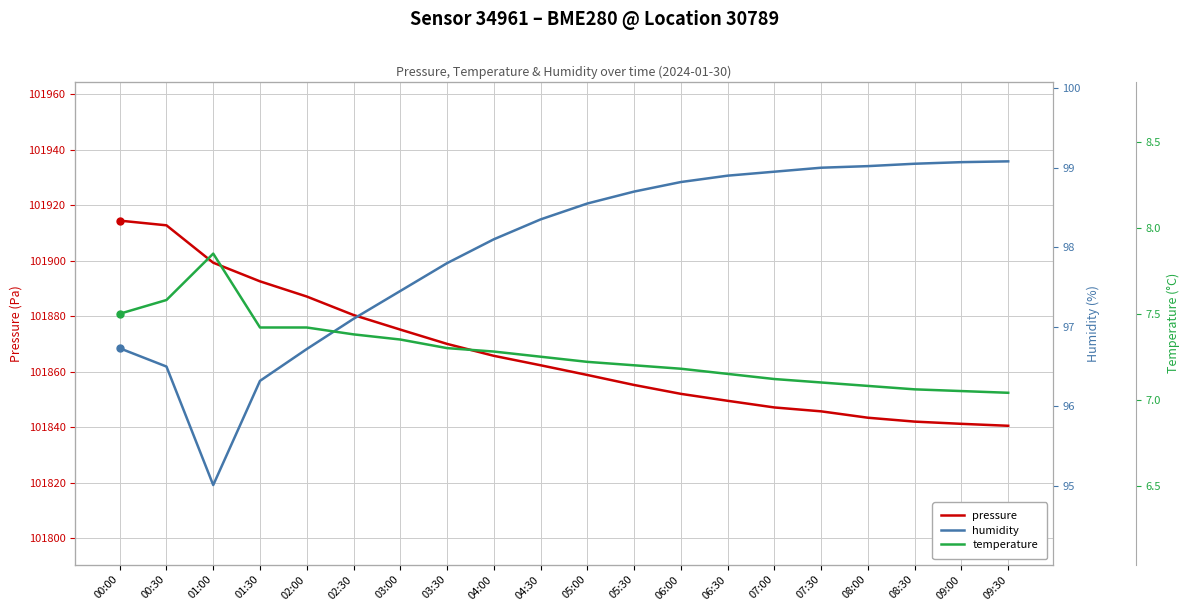

What is the total value across all series at 04:30?

101968.0